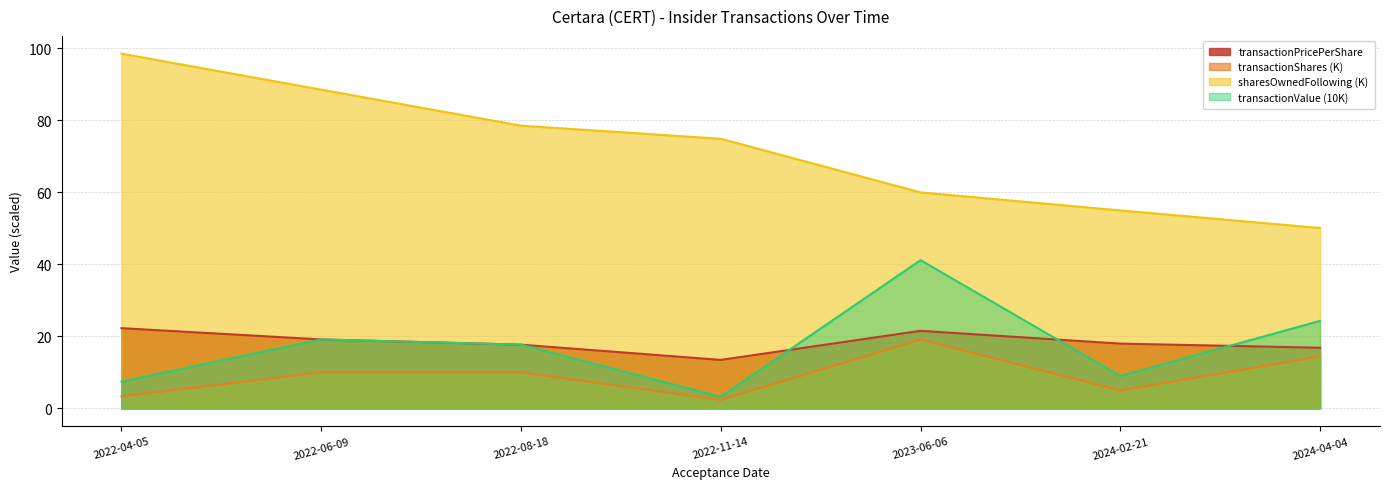

What is the difference between the maximum and minimum values in the transactionValue series?

38.0